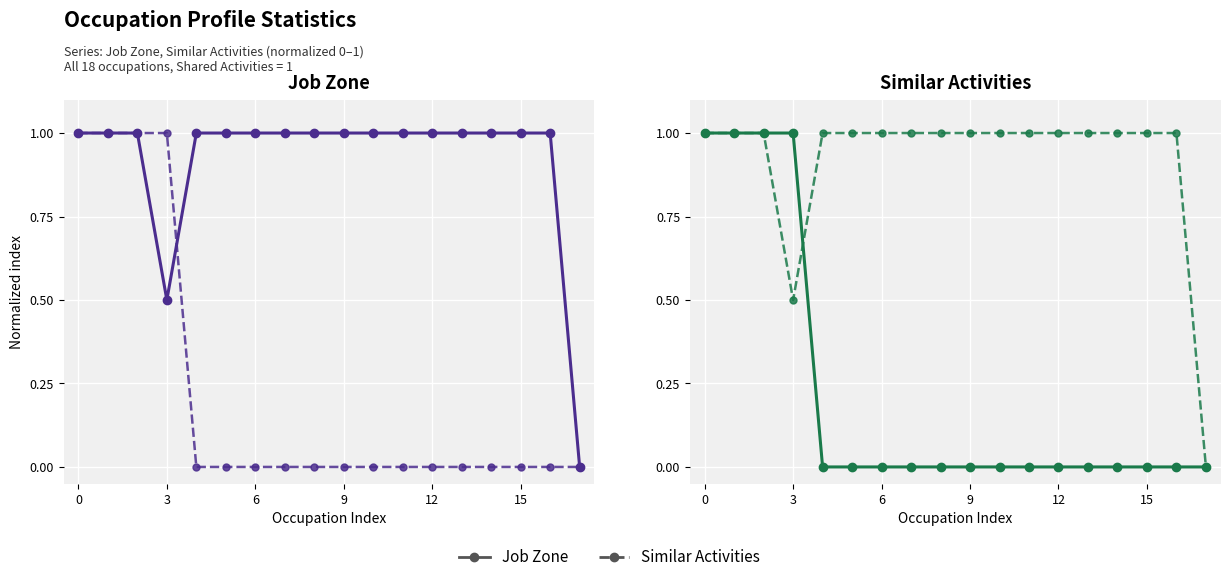

Reading left to right, extract all data points from this chart.

Job Zone: 1.0	1.0	1.0	0.5	1.0	1.0	1.0	1.0	1.0	1.0	1.0	1.0	1.0	1.0	1.0	1.0	1.0	0.0
Similar Activities: 1.0	1.0	1.0	1.0	0.0	0.0	0.0	0.0	0.0	0.0	0.0	0.0	0.0	0.0	0.0	0.0	0.0	0.0